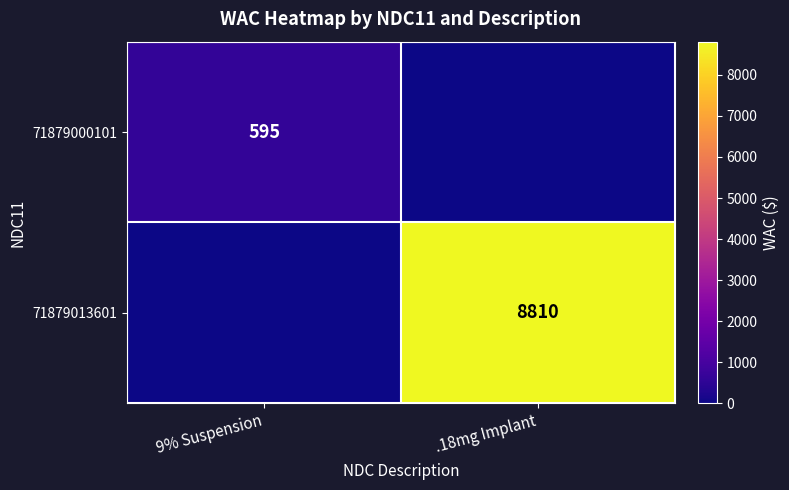

Is it true that 71879013601 equals 8810 at .18mg Implant?

True